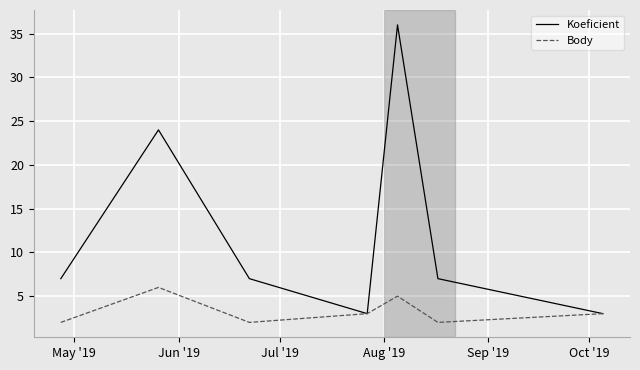

Which series has the largest total across all categories?

Koeficient